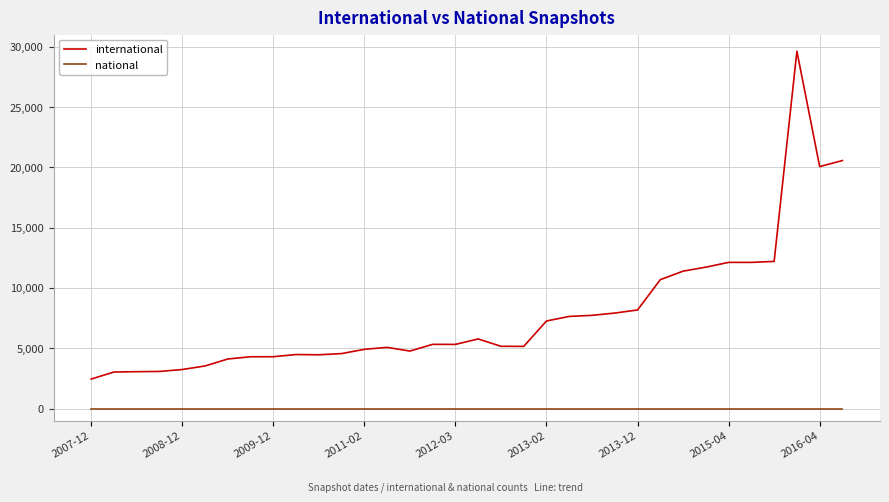

At how many categories does at least one series exceed 22919?

1